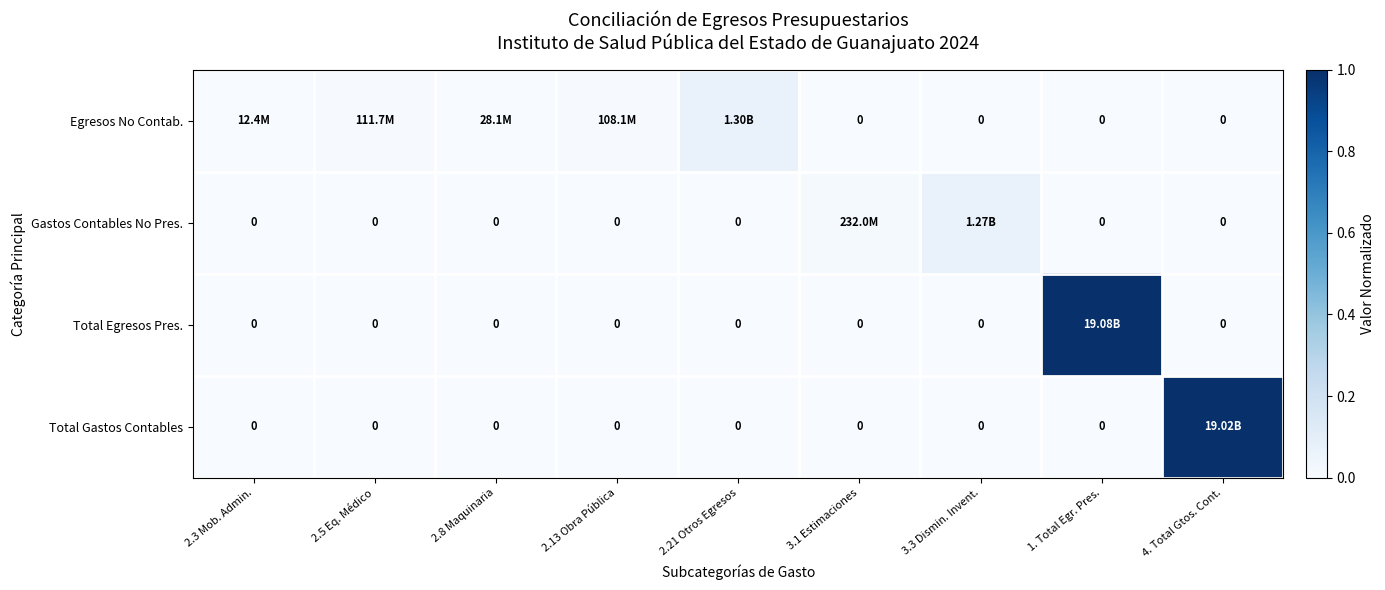

Between 2.3 Mob. Admin. and 3.3 Dismin. Invent., which is larger?

2.3 Mob. Admin.